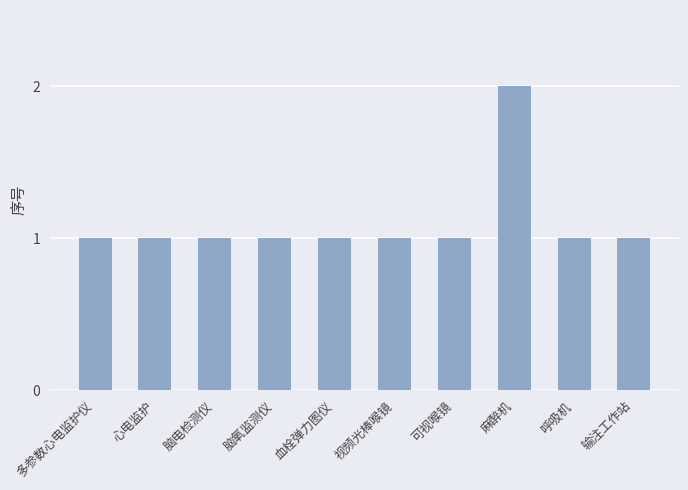

Reading right to left, transcribe all the data shown in this chart.

输注工作站=1	呼吸机=1	麻醉机=2	可视喉镜=1	视频光棒喉镜=1	血栓弹力图仪=1	脑氧监测仪=1	脑电检测仪=1	心电监护=1	多参数心电监护仪=1